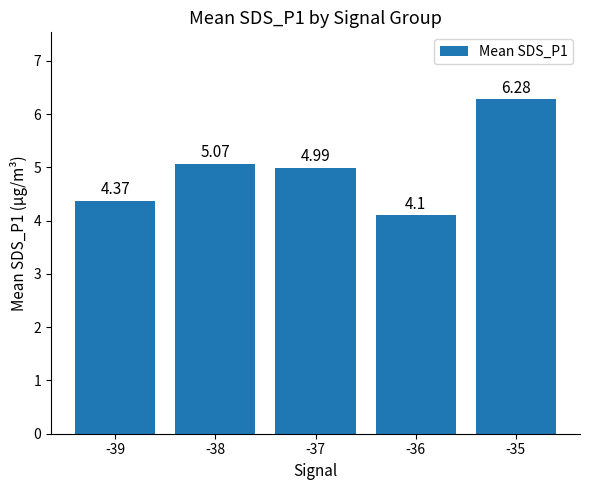

List the labels in order of value, largest first.

-35, -38, -37, -39, -36